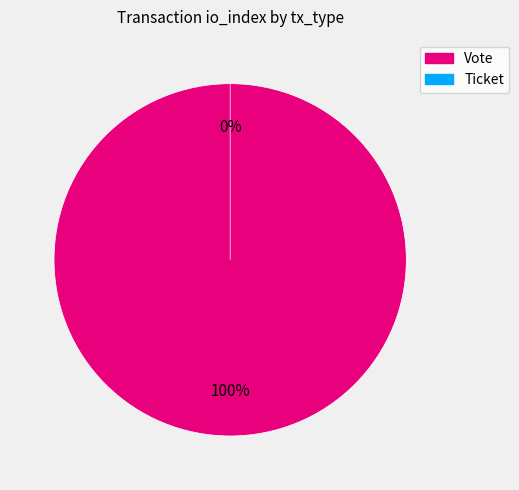

Which category has the smallest portion of the pie?

Ticket